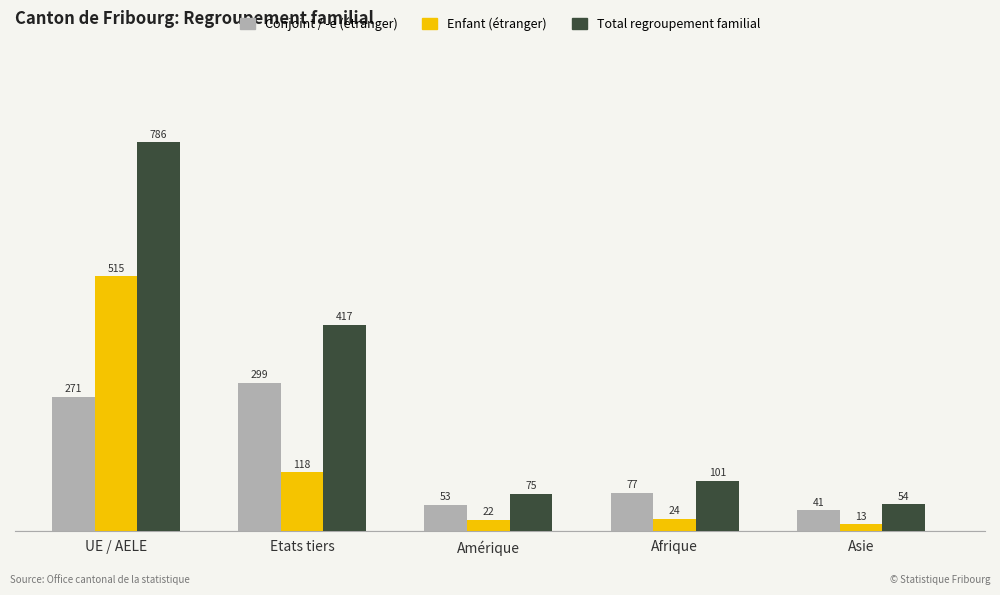

What is the average value of the Enfant (étranger) series?

138